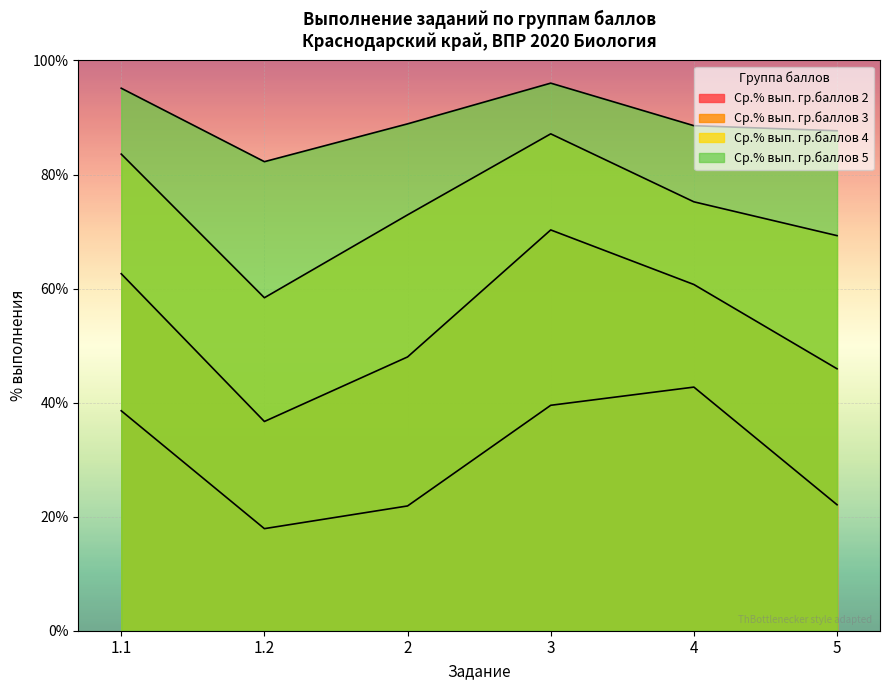

Which category has the highest value in the Ср.% вып. гр.баллов 4 series?

3